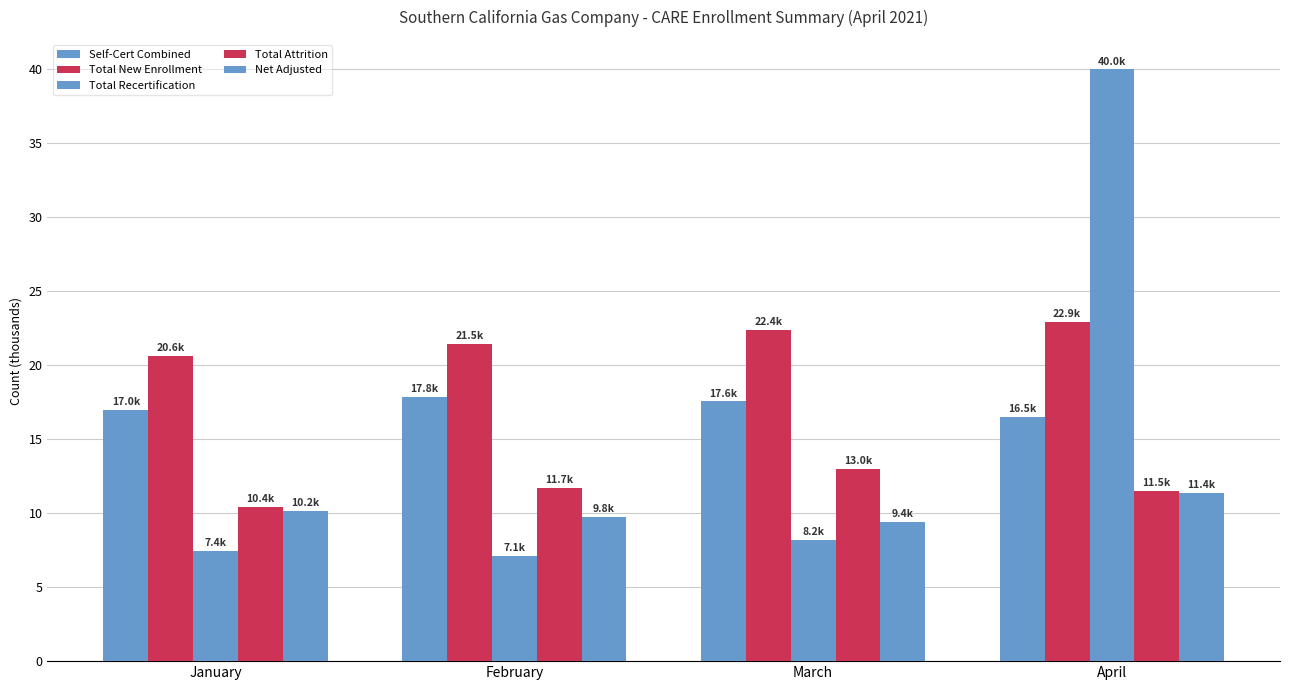

How many distinct data groups are displayed?

5